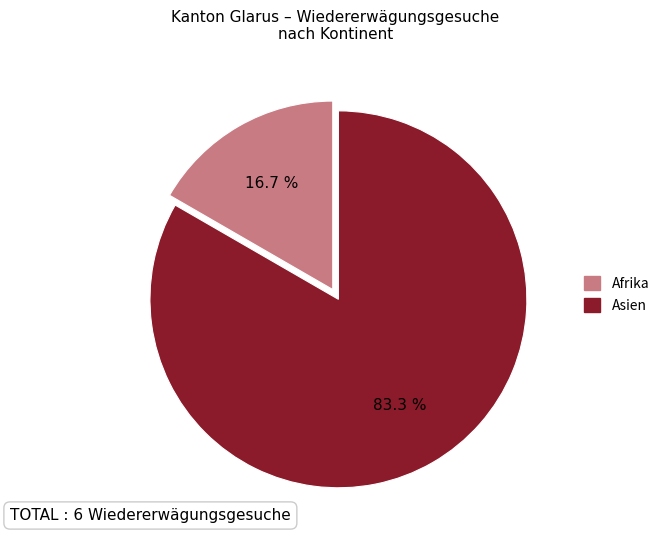

How many segments does this pie chart have?

2